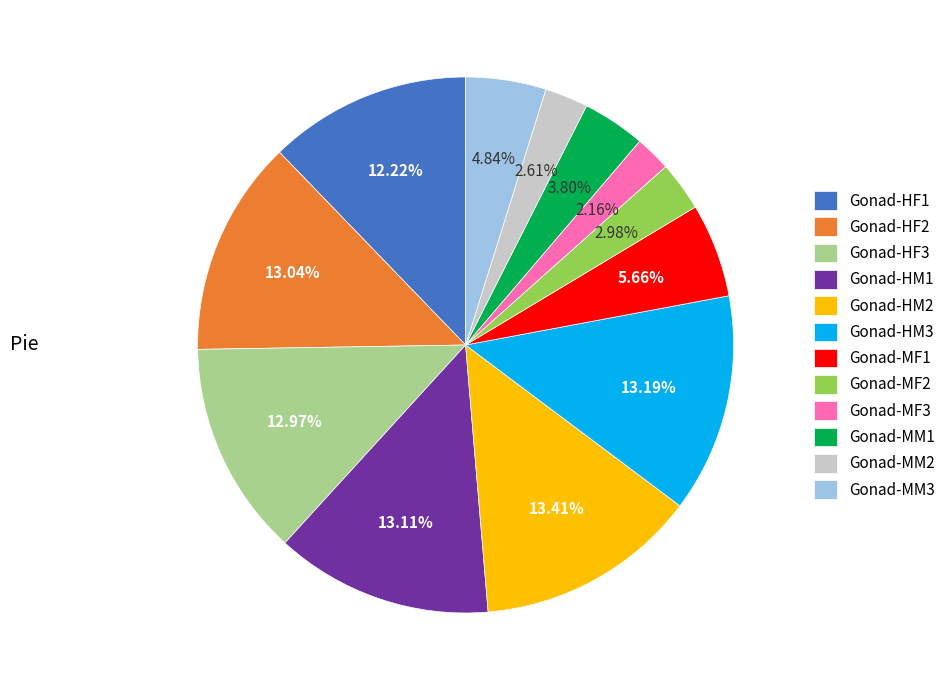

Is it true that Gonad-HM1 is 26% of the pie?

False